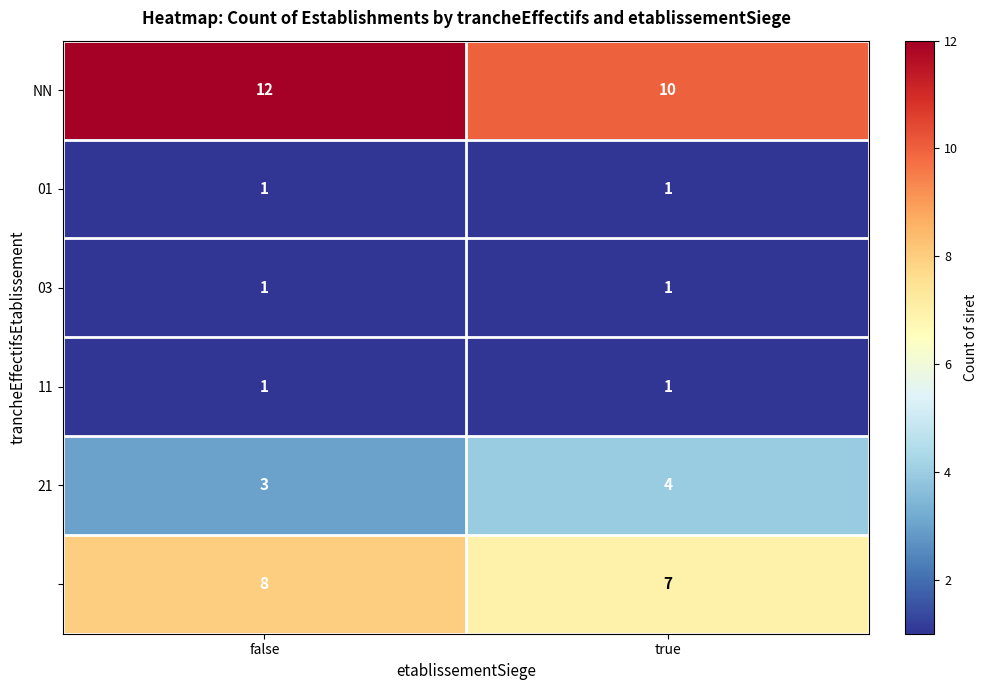

What is the difference between the highest and lowest values at false?

11